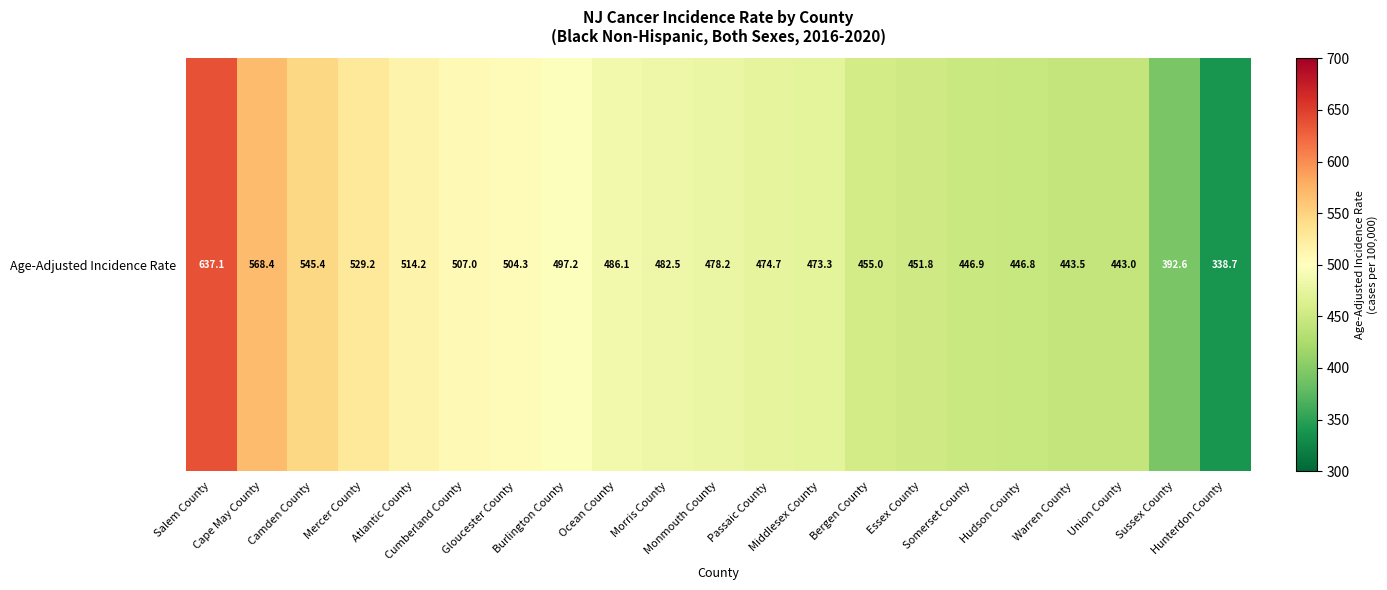

Approximately how many times larger is the value at Atlantic County compared to Gloucester County?

1.0